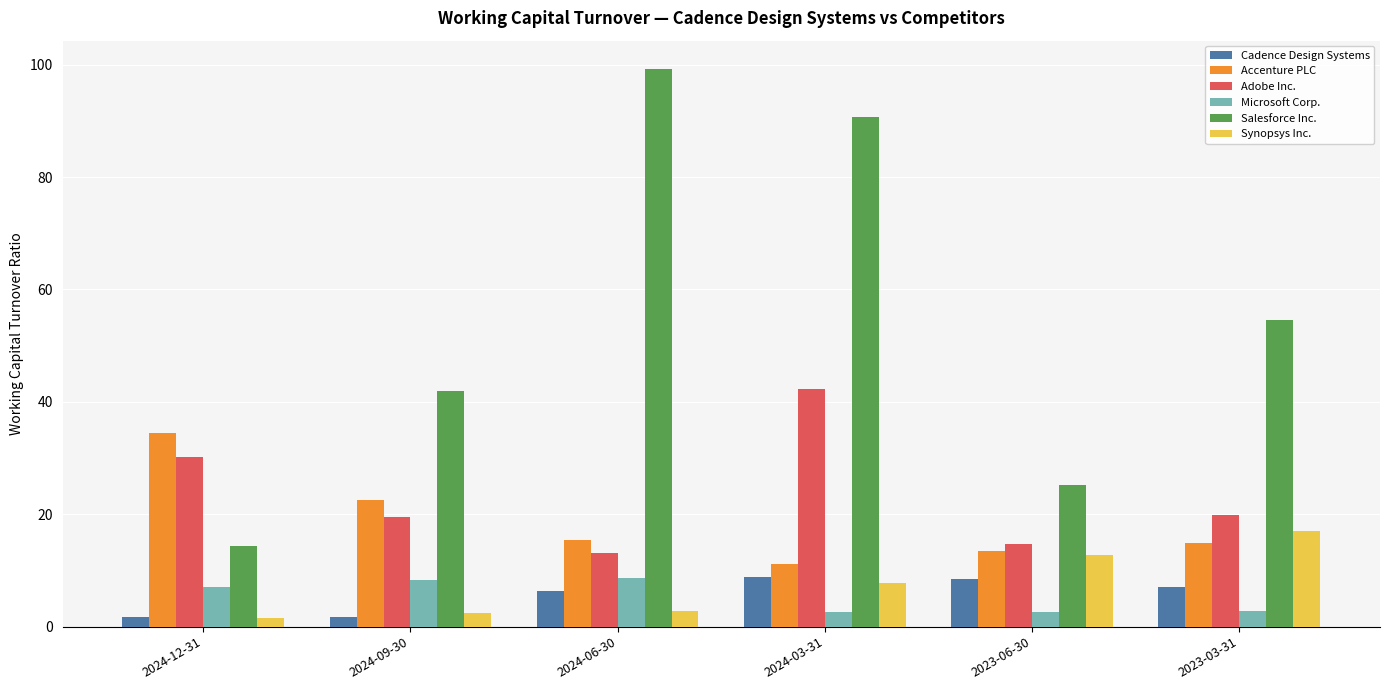

What is the label of the 2nd bar from the left?

2024-09-30